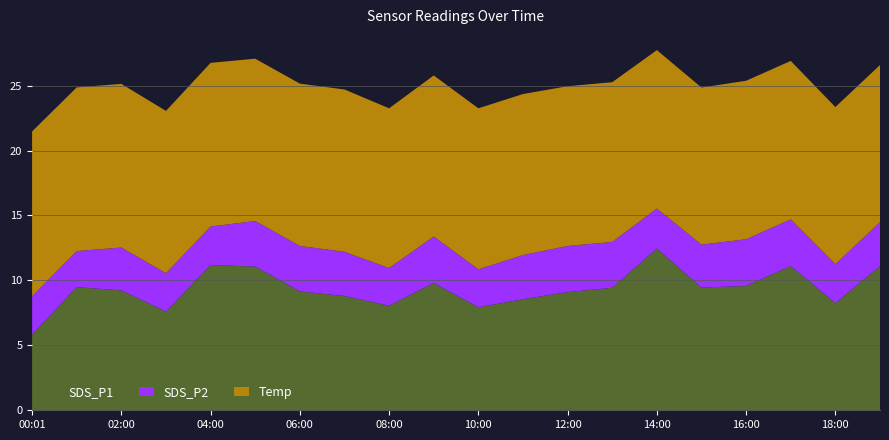

Reading left to right, list all the values displayed in this chart.

SDS_P1: 5.8	9.5	9.2	7.6	11.2	11.1	9.2	8.8	8.1	9.8	7.9	8.6	9.1	9.4	12.4	9.4	9.6	11.1	8.2	11.1
SDS_P2: 3.0	2.8	3.3	3.0	3.0	3.5	3.5	3.4	2.9	3.6	2.9	3.4	3.5	3.5	3.1	3.3	3.6	3.6	3.0	3.4
Temp: 12.7	12.6	12.6	12.5	12.6	12.5	12.5	12.5	12.3	12.4	12.4	12.4	12.3	12.3	12.2	12.1	12.2	12.2	12.1	12.1